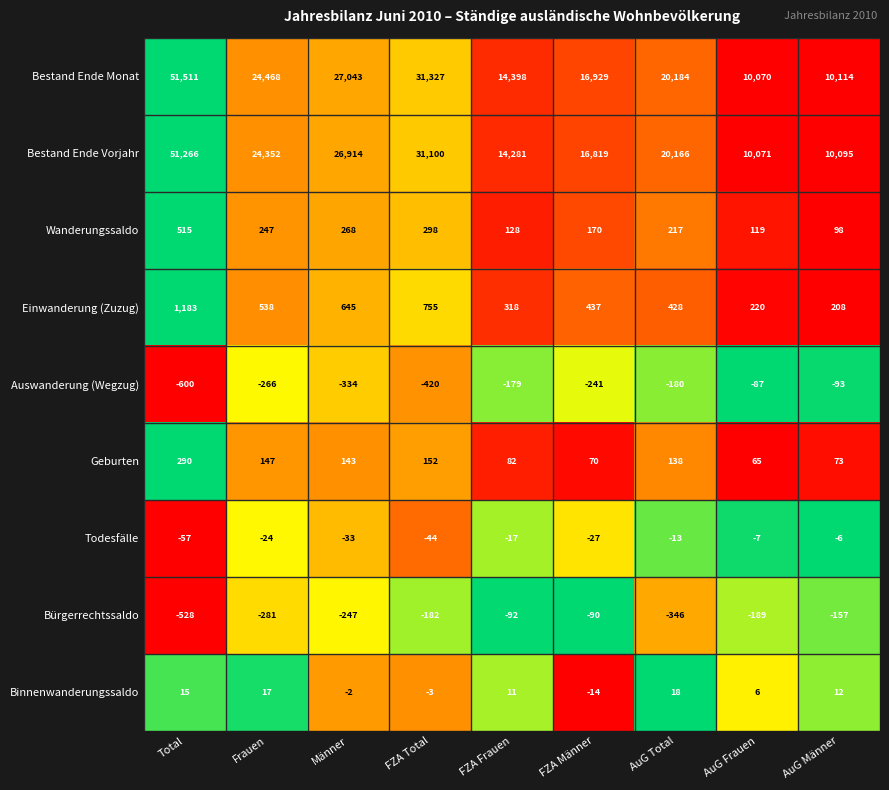

At which category is the sum across all series the highest?

Total